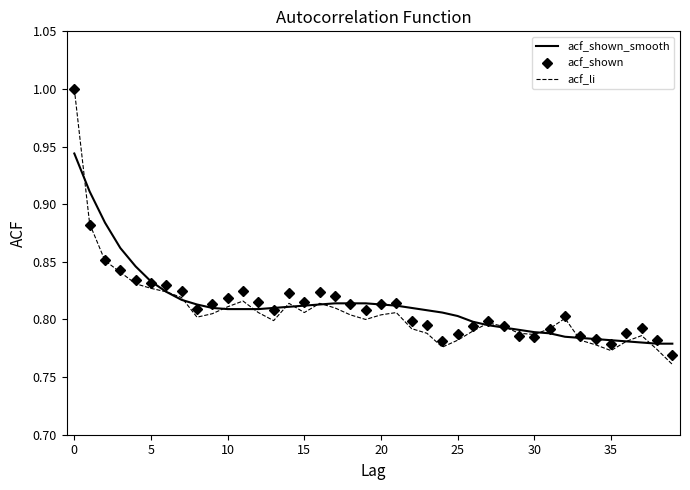

Which series has the widest spread of values?

acf_li